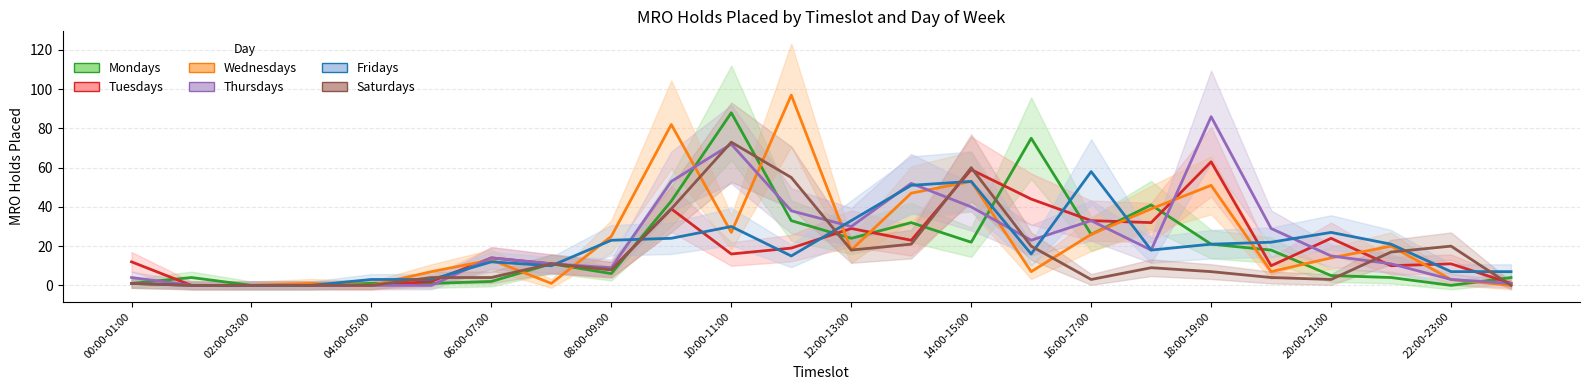

What are all the series names shown in the legend?

Mondays, Tuesdays, Wednesdays, Thursdays, Fridays, Saturdays